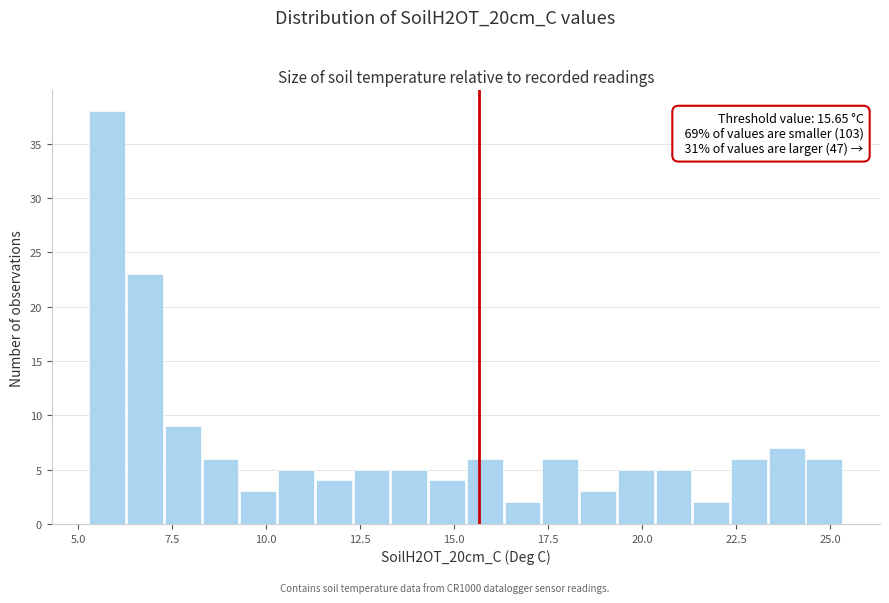

Read against the x-axis, roughly where is the centre of the tallest bar?

6.0